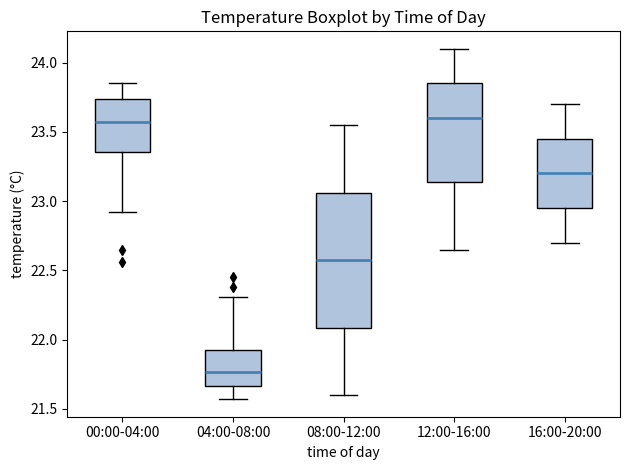

Reading left to right, transcribe this box plot: for each box, give where its median line is, the range the box spans, and where its two whiskers end, as read against the y-axis. The values are not printed on the chart, so give them approximately, as read against the axis.

00:00-04:00: median 23.55, box 23.35 to 23.75, whiskers 22.90 to 23.85
04:00-08:00: median 21.75, box 21.65 to 21.95, whiskers 21.55 to 22.30
08:00-12:00: median 22.60, box 22.10 to 23.05, whiskers 21.60 to 23.55
12:00-16:00: median 23.60, box 23.15 to 23.85, whiskers 22.65 to 24.10
16:00-20:00: median 23.20, box 22.95 to 23.45, whiskers 22.70 to 23.70